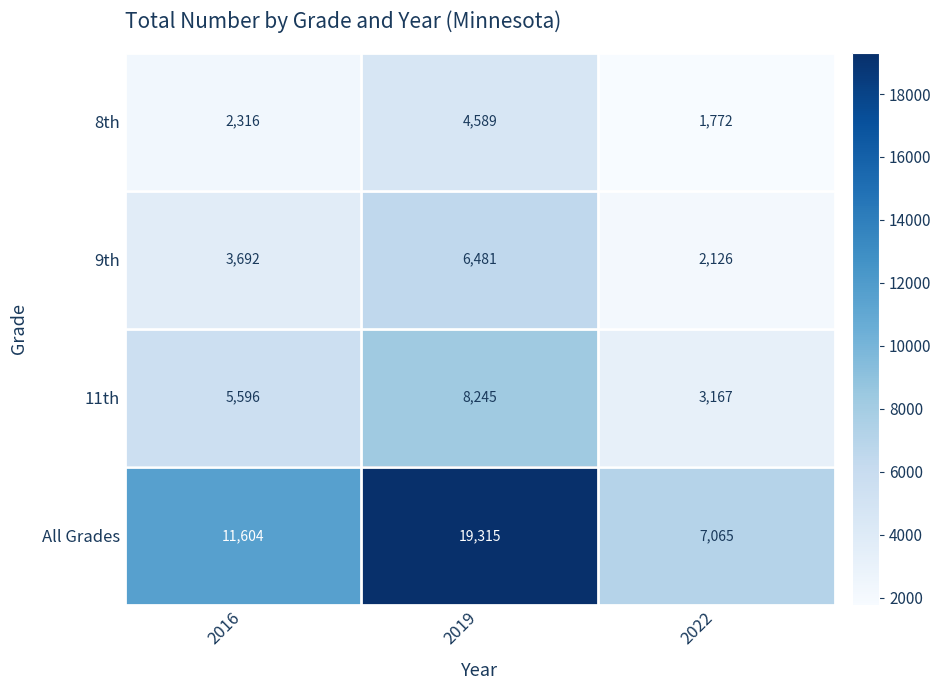

Which series has the largest total across all categories?

All Grades